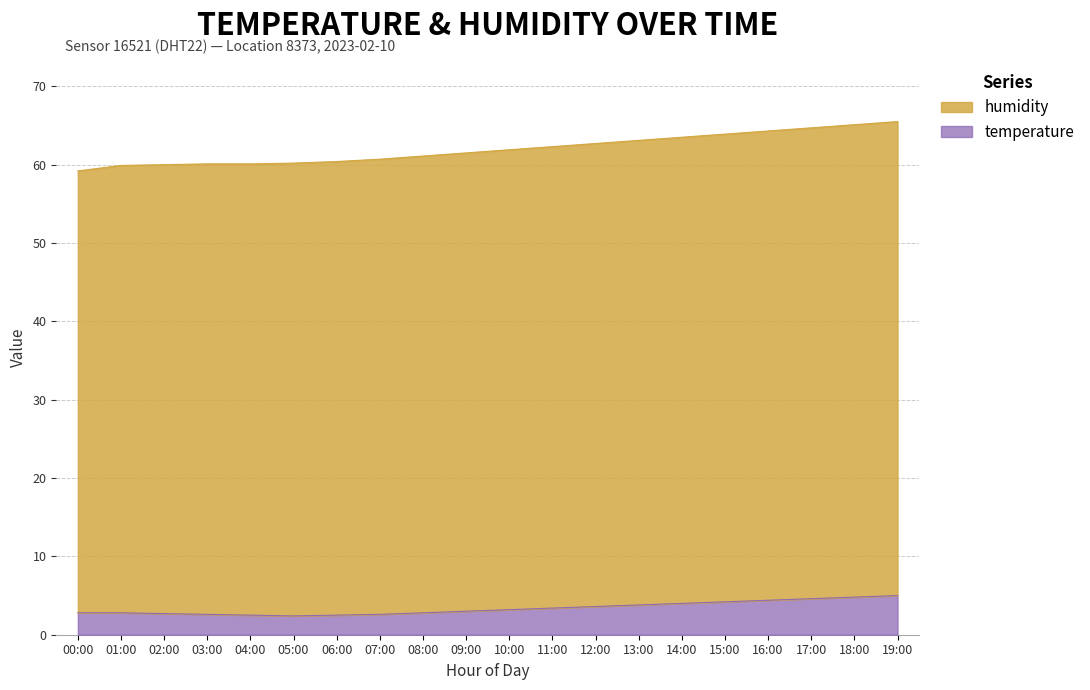

True or false: temperature and humidity cross at least once.

False